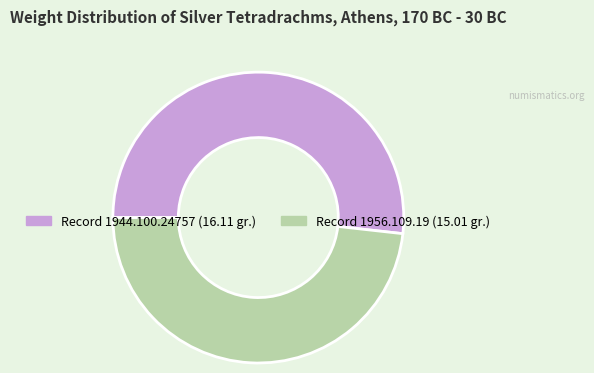

Does any single category account for the majority?

Yes